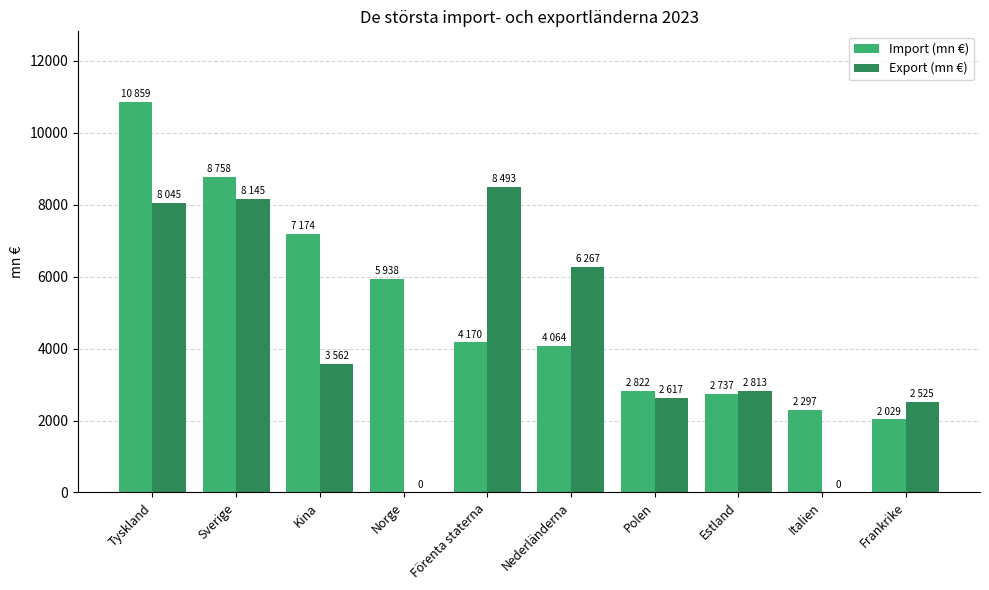

Between Norge and Förenta staterna, which series saw the biggest shift?

Export (mn €)